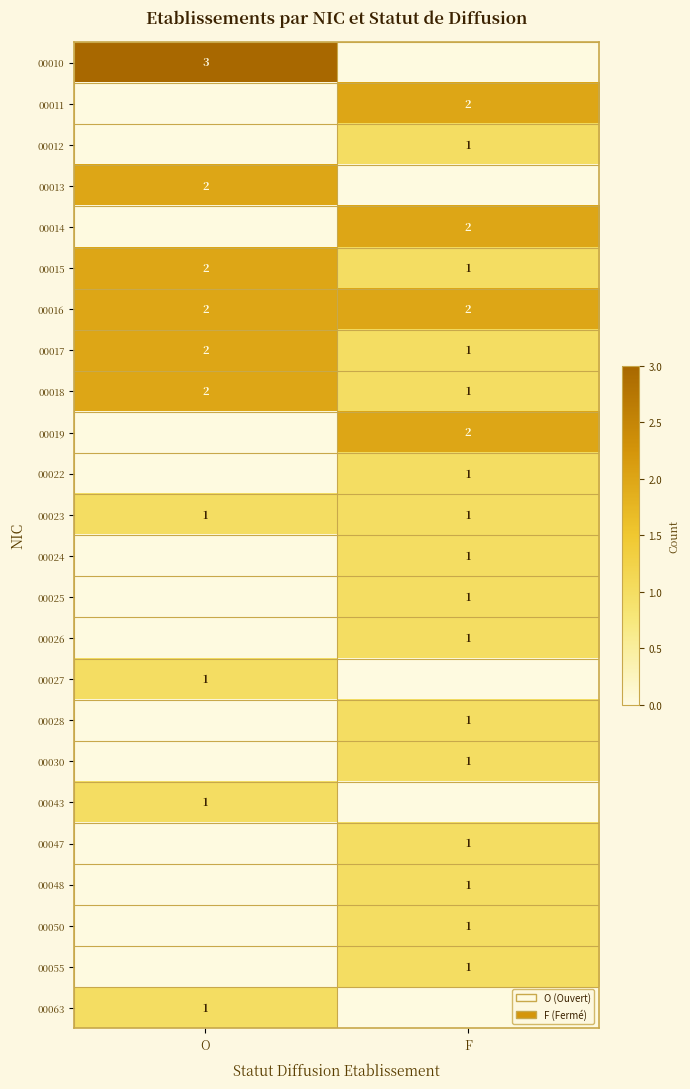

At which category is the sum across all series the highest?

F